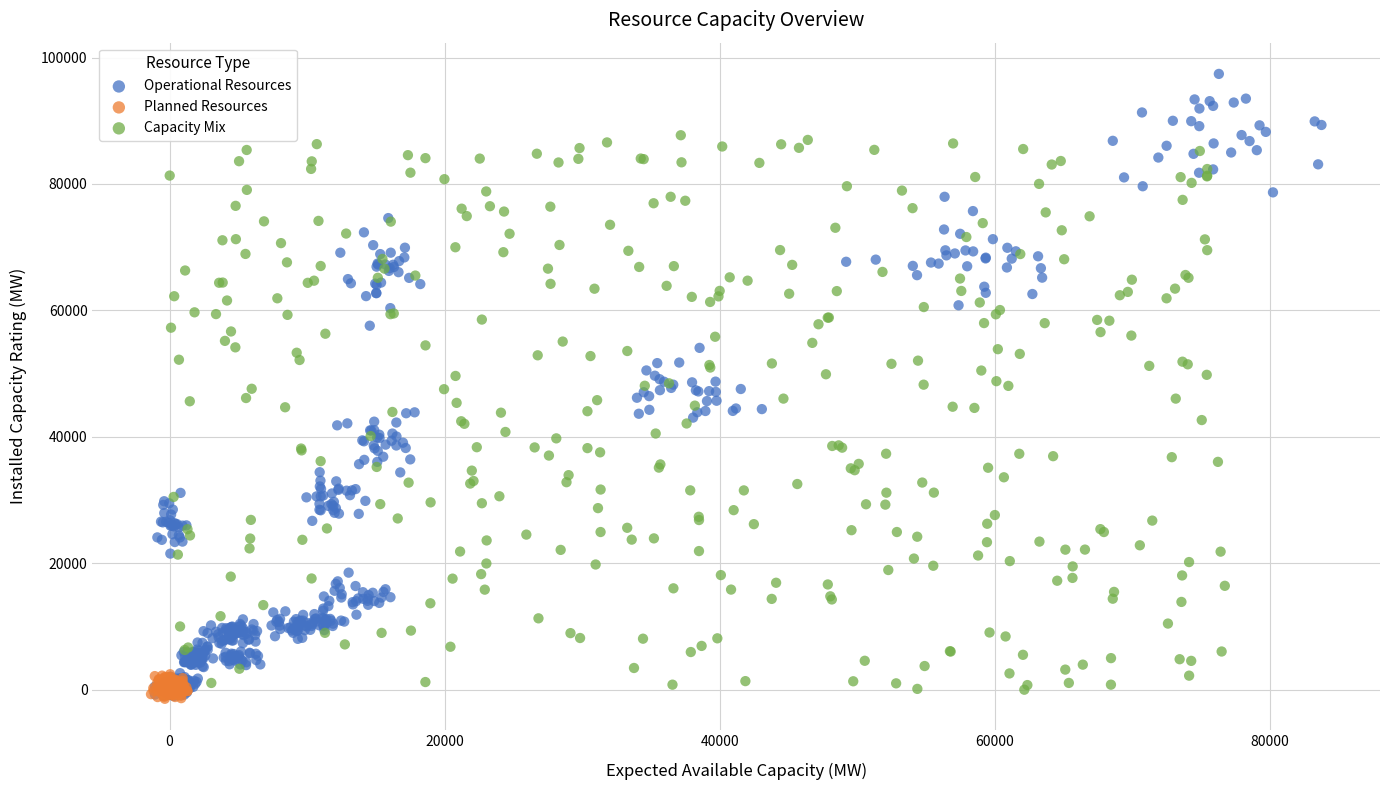

What are all the series names shown in the legend?

Operational Resources, Planned Resources, Capacity Mix